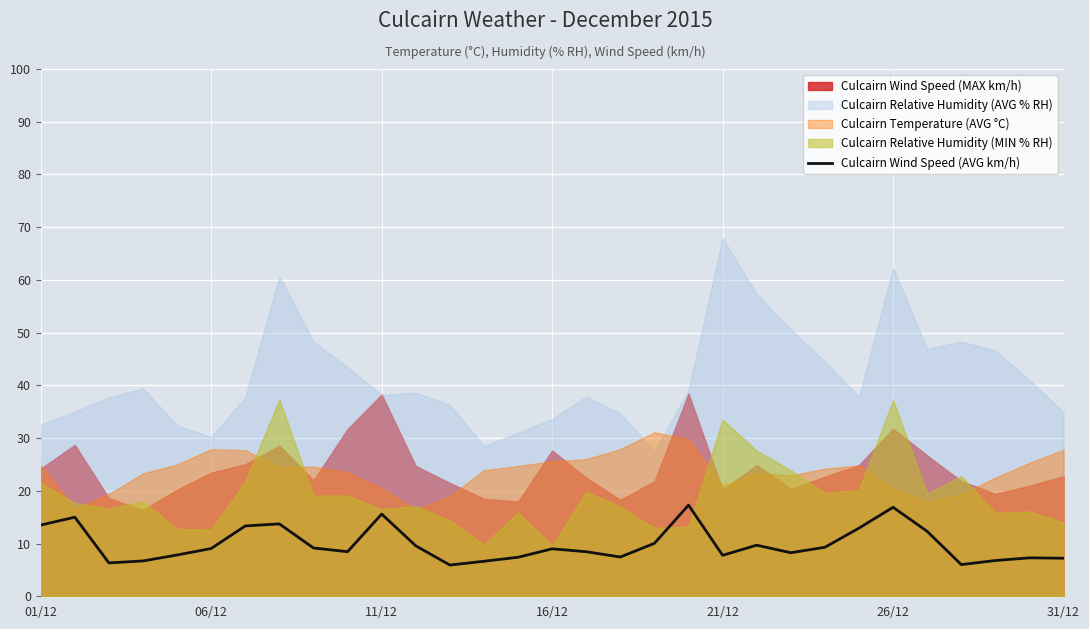

What is the minimum value for Culcairn Wind Speed (AVG km/h)?

5.9